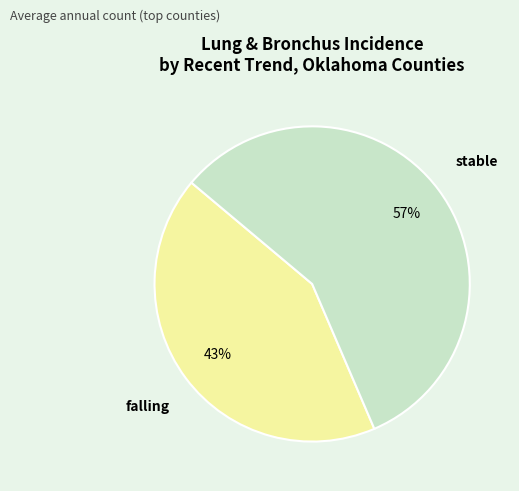

Is there a majority slice in this chart?

Yes